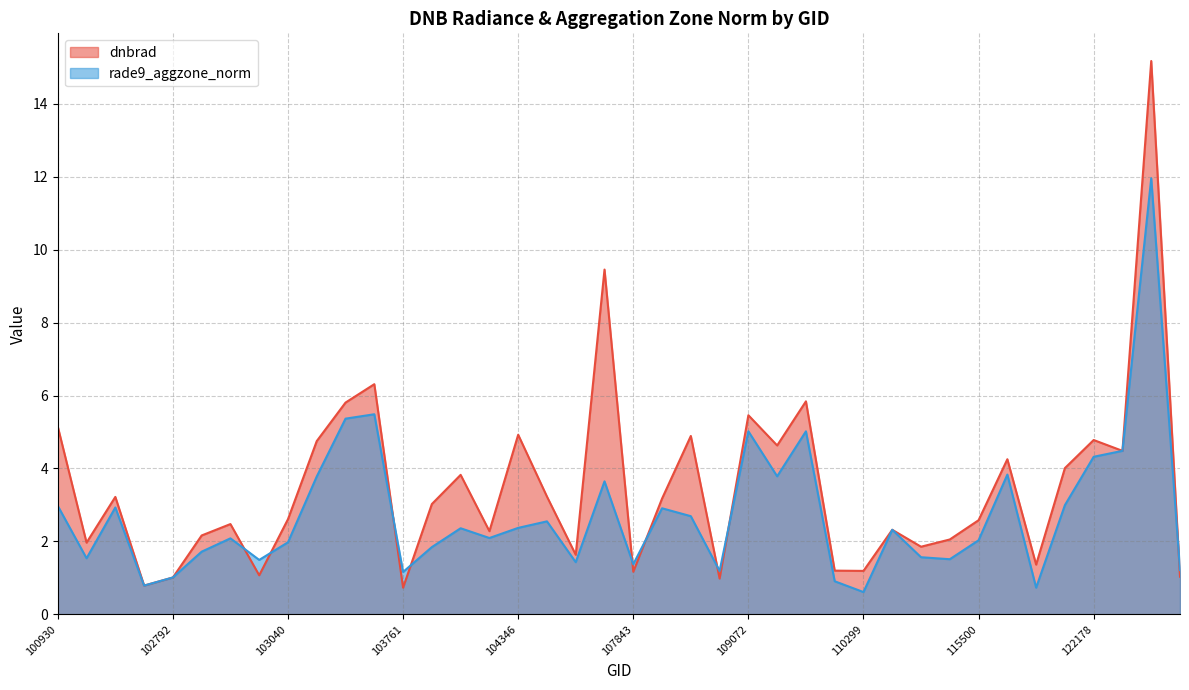

True or false: rade9_aggzone_norm and dnbrad cross at least once.

True